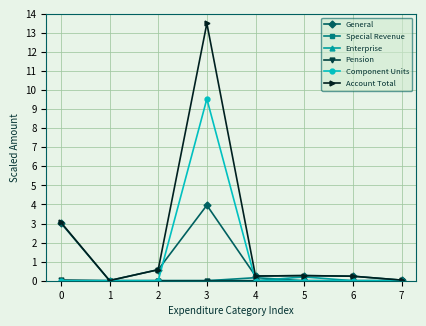

Which series changed the most between 0 and 3?

Account Total